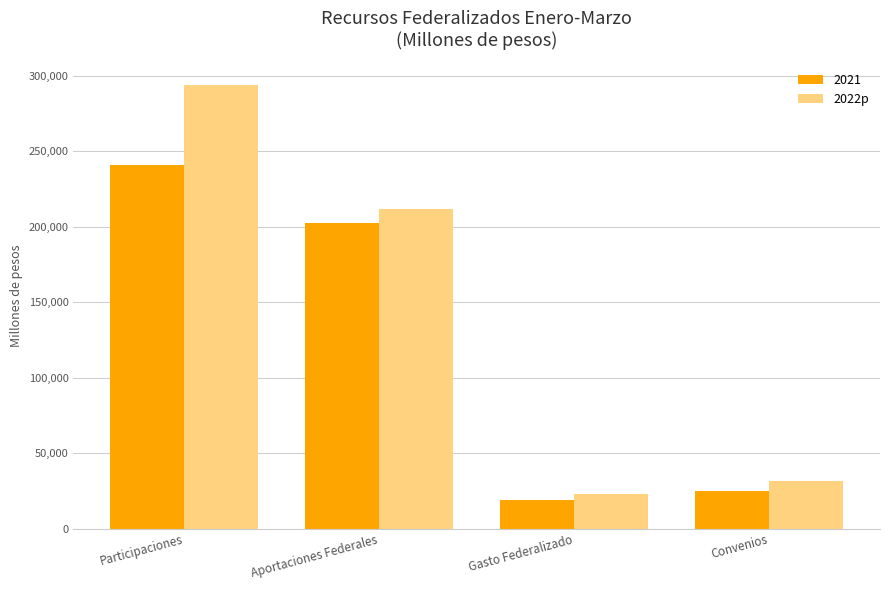

What is the minimum value shown in the chart?

18877.7